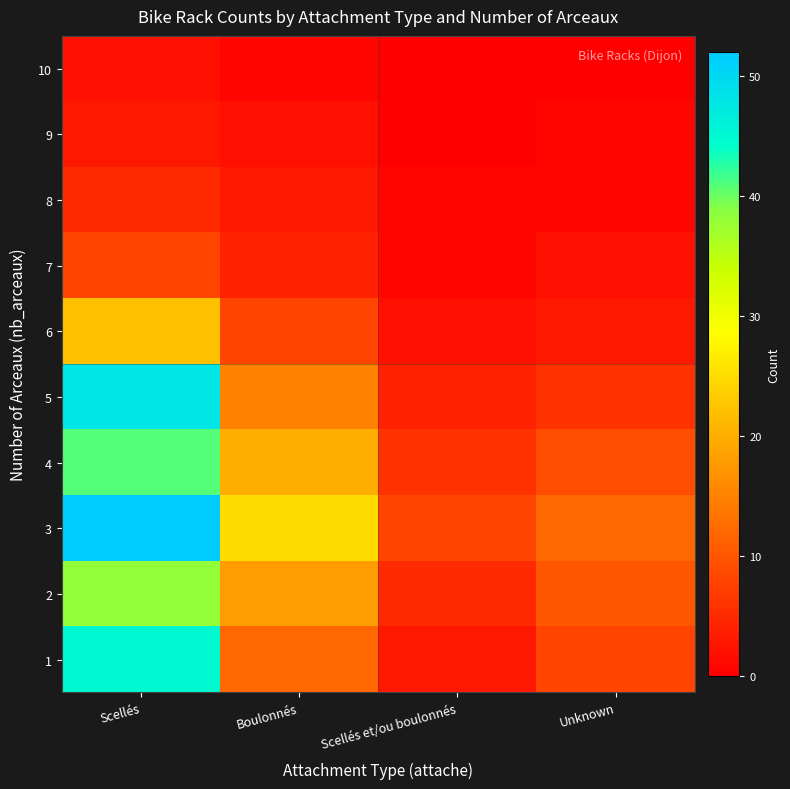

Reading left to right, extract all data points from this chart.

1: Scellés=45	Boulonnés=12	Scellés et/ou boulonnés=3	Unknown=8
2: Scellés=38	Boulonnés=18	Scellés et/ou boulonnés=5	Unknown=10
3: Scellés=52	Boulonnés=25	Scellés et/ou boulonnés=8	Unknown=12
4: Scellés=41	Boulonnés=20	Scellés et/ou boulonnés=6	Unknown=9
5: Scellés=48	Boulonnés=15	Scellés et/ou boulonnés=4	Unknown=6
6: Scellés=22	Boulonnés=8	Scellés et/ou boulonnés=2	Unknown=3
7: Scellés=8	Boulonnés=4	Scellés et/ou boulonnés=1	Unknown=2
8: Scellés=5	Boulonnés=3	Scellés et/ou boulonnés=1	Unknown=1
9: Scellés=3	Boulonnés=2	Scellés et/ou boulonnés=0	Unknown=1
10: Scellés=2	Boulonnés=1	Scellés et/ou boulonnés=0	Unknown=0